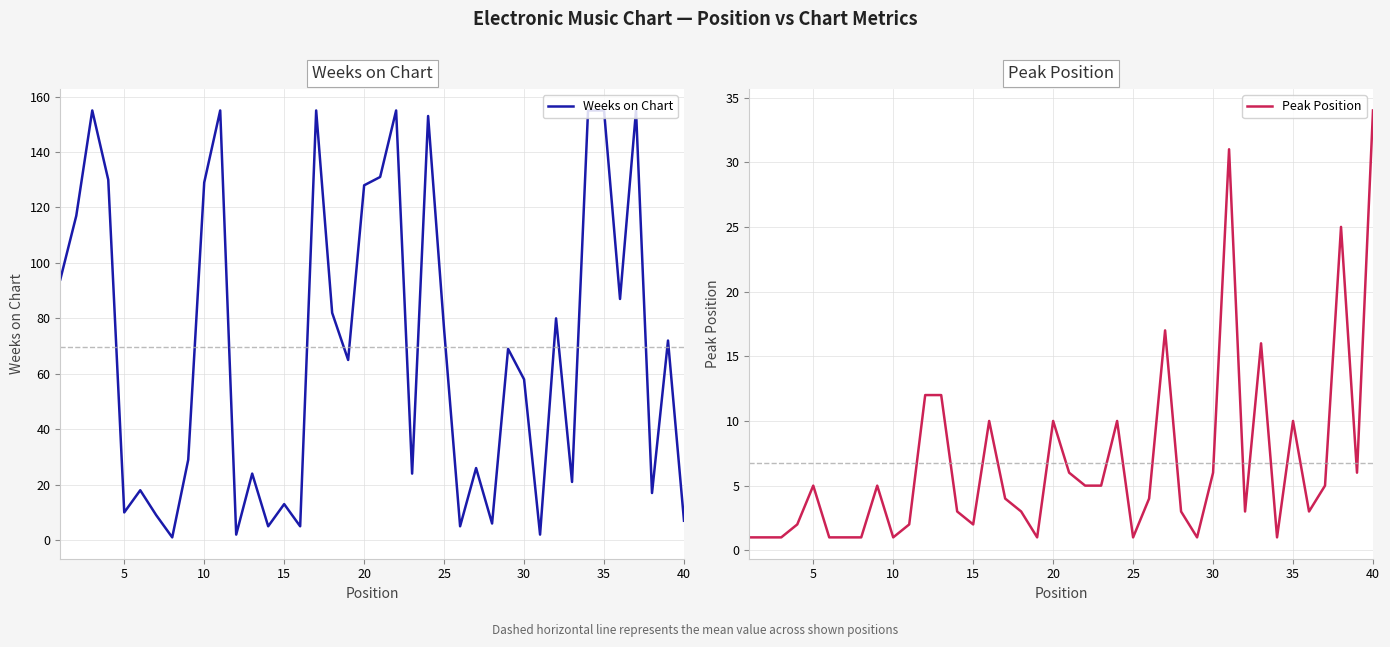

The Weeks on Chart series shows 155 at 35. True or false?

True